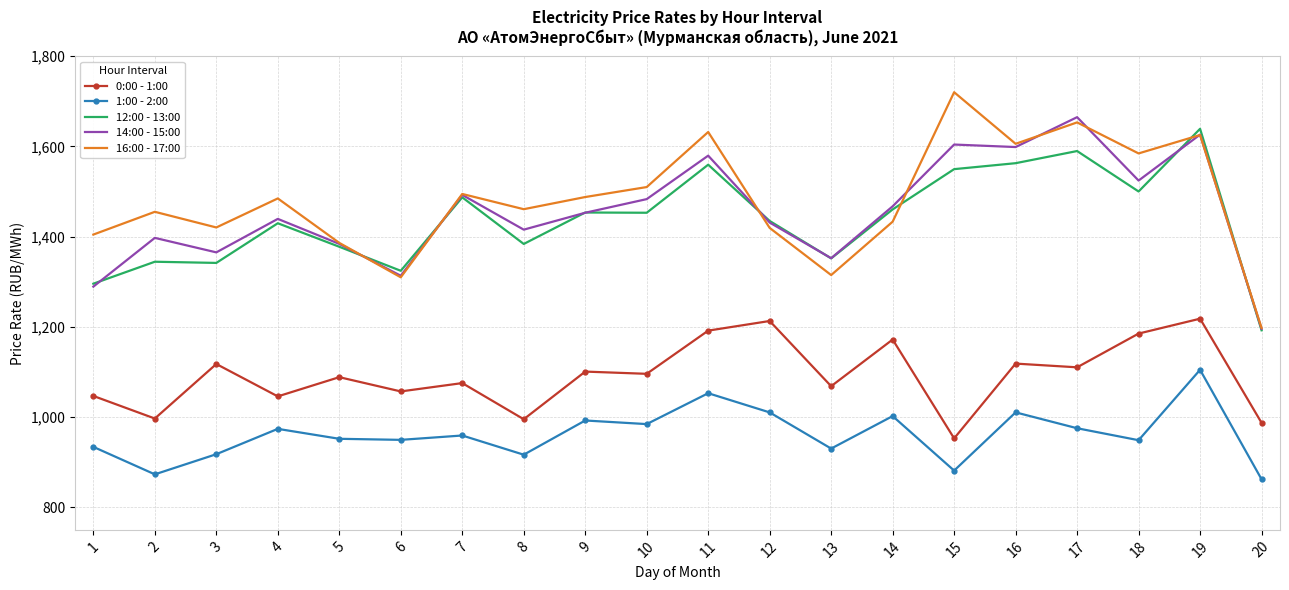

What is the greatest value displayed?

1719.9